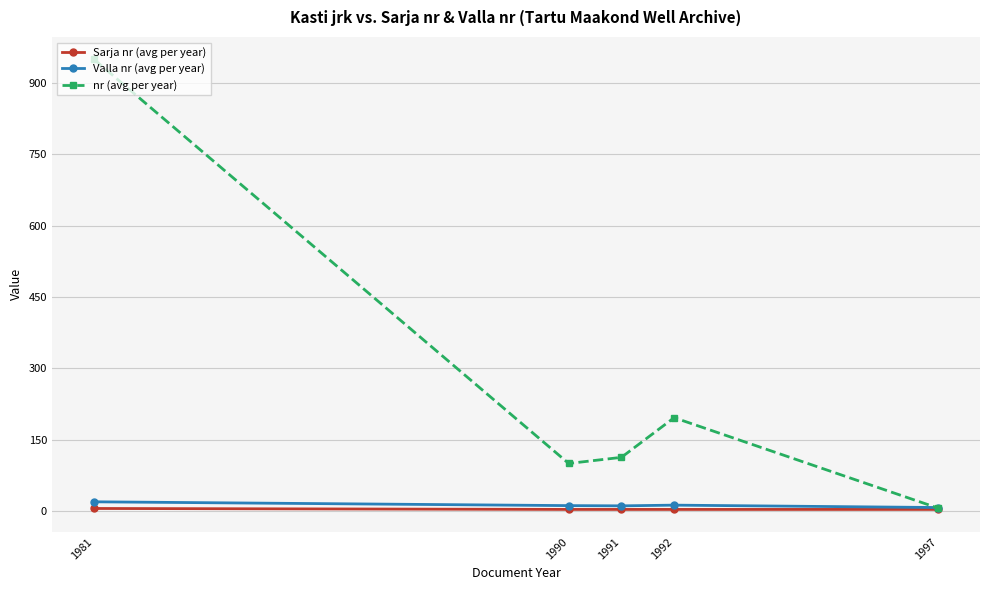

At which category is the sum across all series the highest?

1981